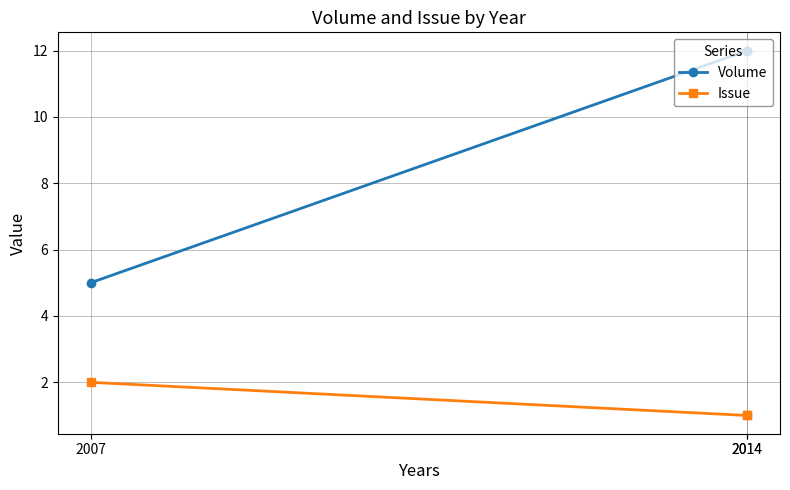

Is the value of Issue at 2007 greater than the value of Volume at 2014?

No